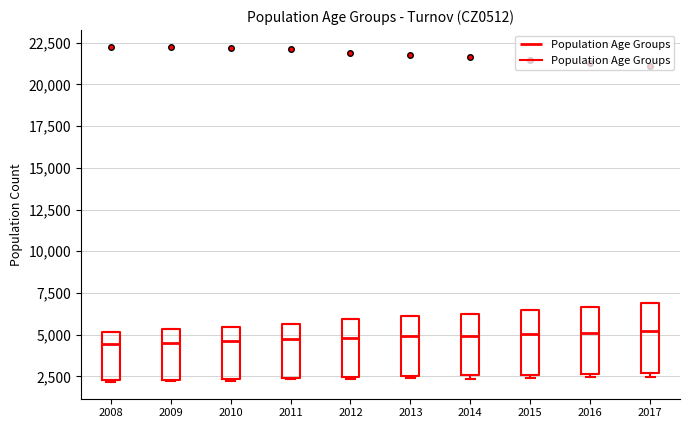

Reading left to right, read every box against the y-axis: the position of its median line, the range the box covers, and the ends of its whiskers. The values are not printed on the chart, so give them approximately, as read against the axis.

2008: median 4500, box 2500 to 5000, whiskers 2000 to 5000
2009: median 4500, box 2500 to 5500, whiskers 2000 to 5500
2010: median 4500, box 2500 to 5500, whiskers 2500 to 5500
2011: median 5000, box 2500 to 5500, whiskers 2500 to 5500
2012: median 5000, box 2500 to 6000, whiskers 2500 to 6000
2013: median 5000, box 2500 to 6000, whiskers 2500 (just below the box's lower edge) to 6000
2014: median 5000, box 2500 to 6500, whiskers 2500 (just below the box's lower edge) to 6500
2015: median 5000, box 2500 to 6500, whiskers 2500 (just below the box's lower edge) to 6500
2016: median 5000, box 2500 to 6500, whiskers 2500 (just below the box's lower edge) to 6500
2017: median 5000, box 2500 to 7000, whiskers 2500 (just below the box's lower edge) to 7000